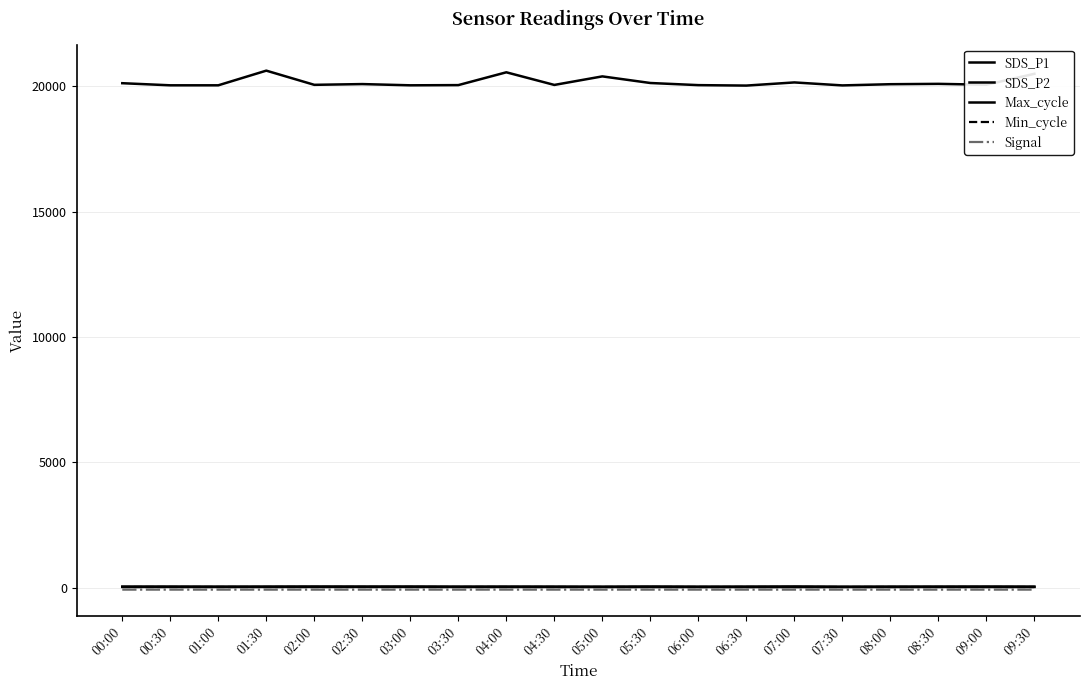

What is the sum of the Min_cycle values at 01:00 and 07:30?

56.0